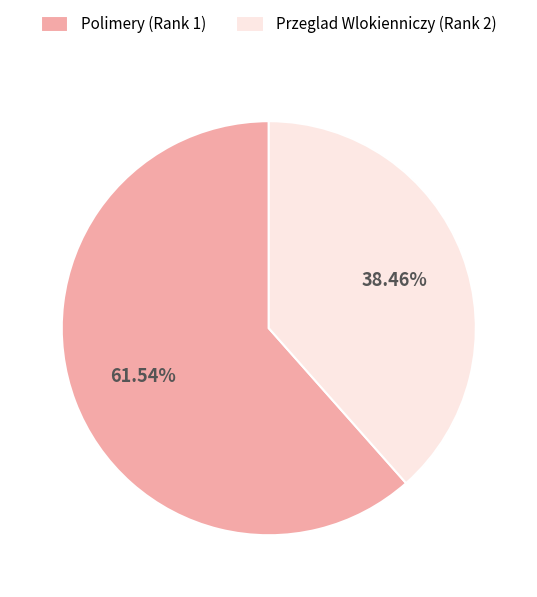

Which slice is the smallest?

Przeglad Wlokienniczy (Rank 2)